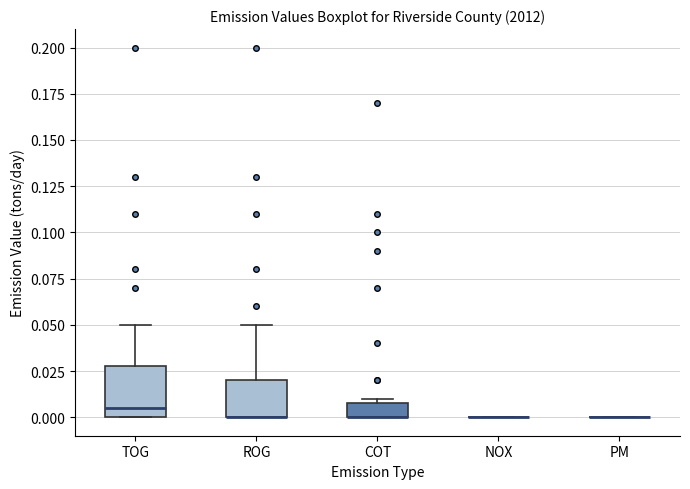

Comparing the boxes themselves (not the whiskers), which one is the tallest?

TOG